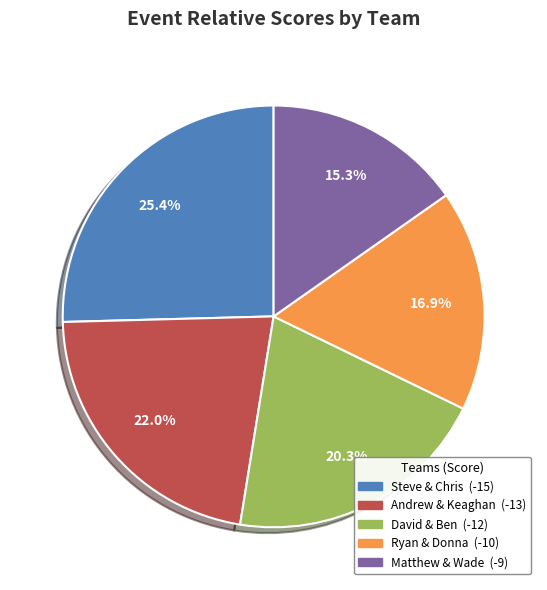

Is there a majority slice in this chart?

No